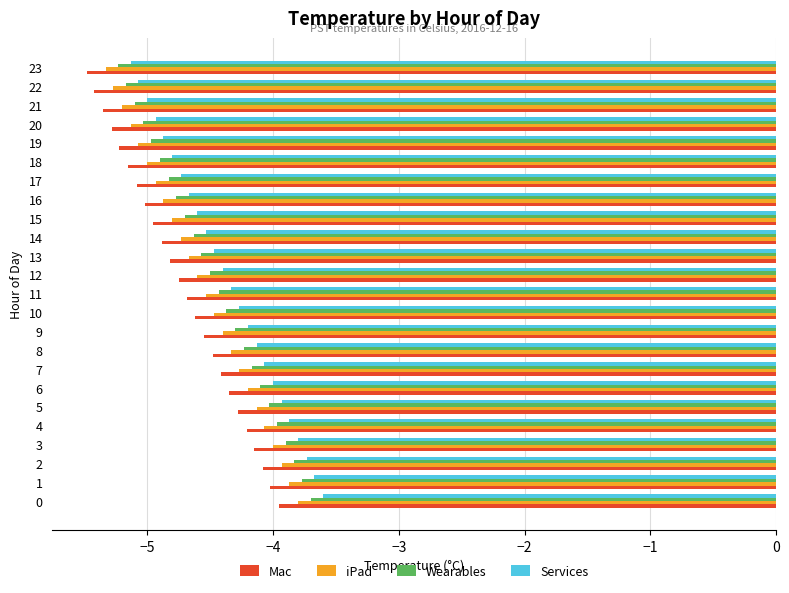

Is it true that Wearables equals -5.0 at 20?

True